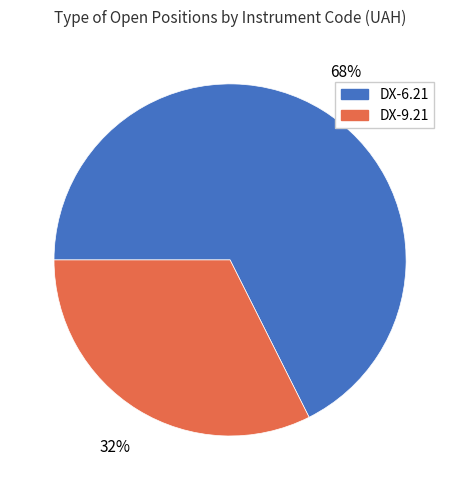

Which slice is the largest?

DX-6.21